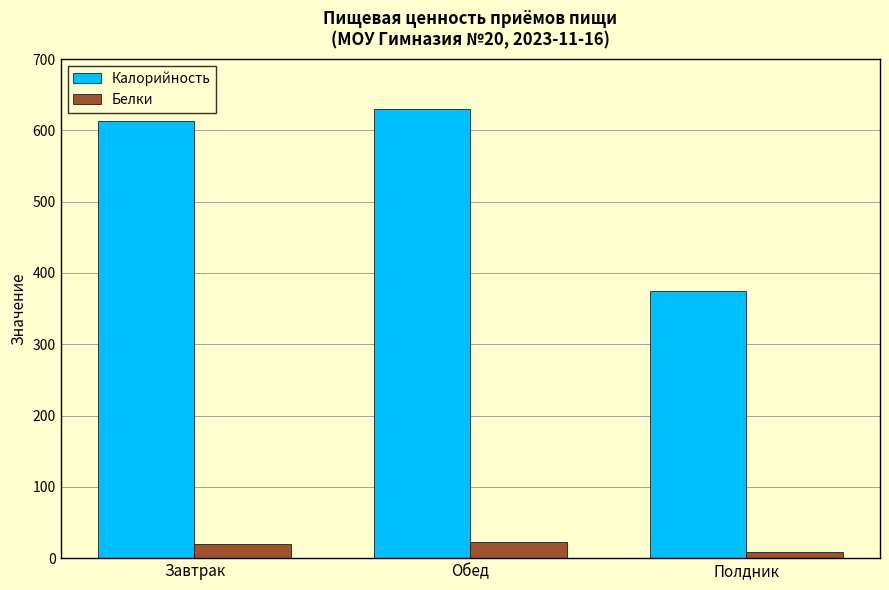

What is the difference between the second highest and minimum values in the Белки series?

10.6